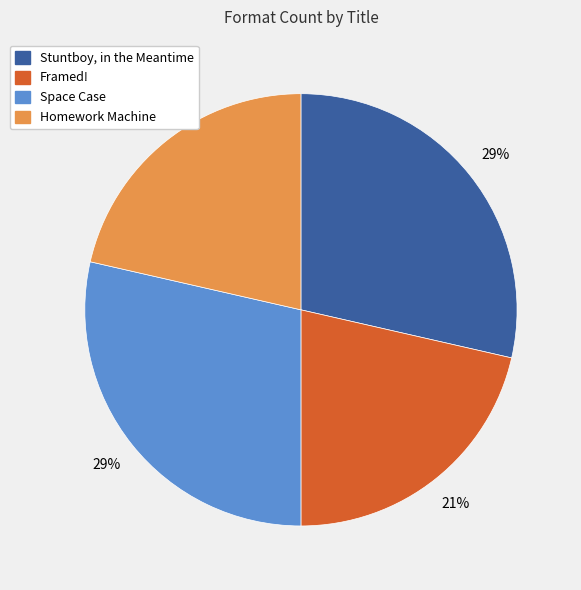

How many segments does this pie chart have?

4